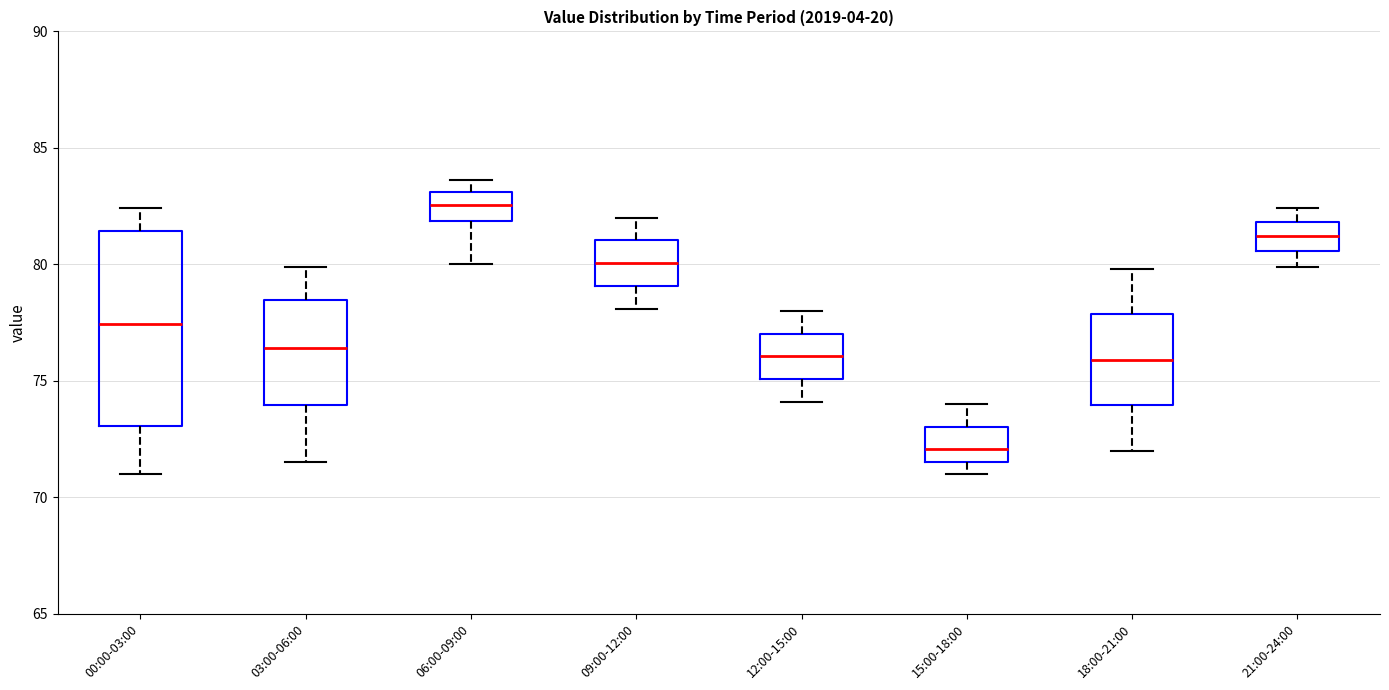

Where is the lower edge of the box for 03:00-06:00 on the y-axis? The values are not printed on the chart, so give them approximately, as read against the axis.

74.0